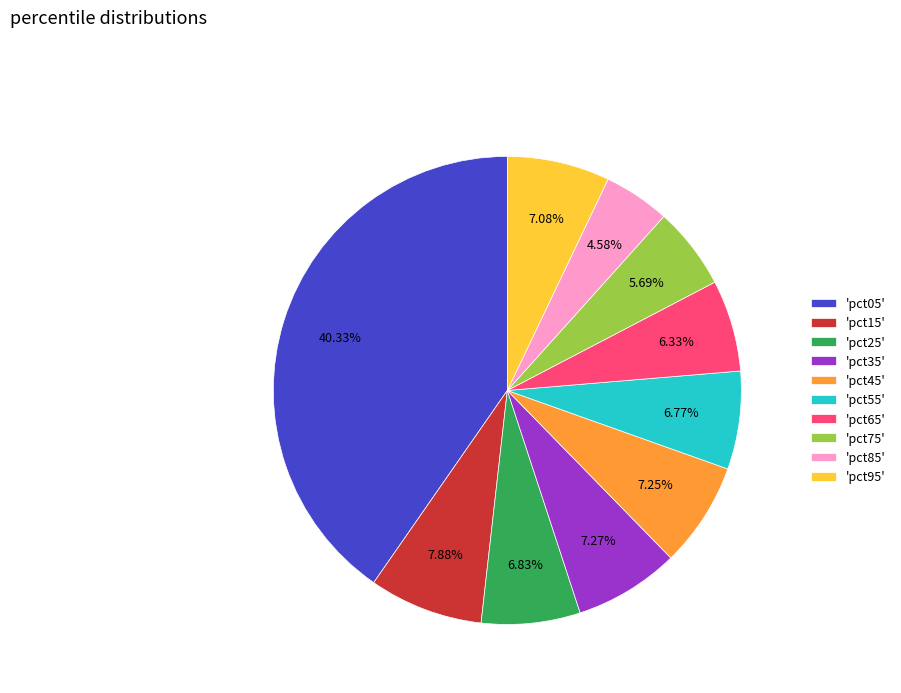

To the nearest percent, what is the average slice percentage?

10%